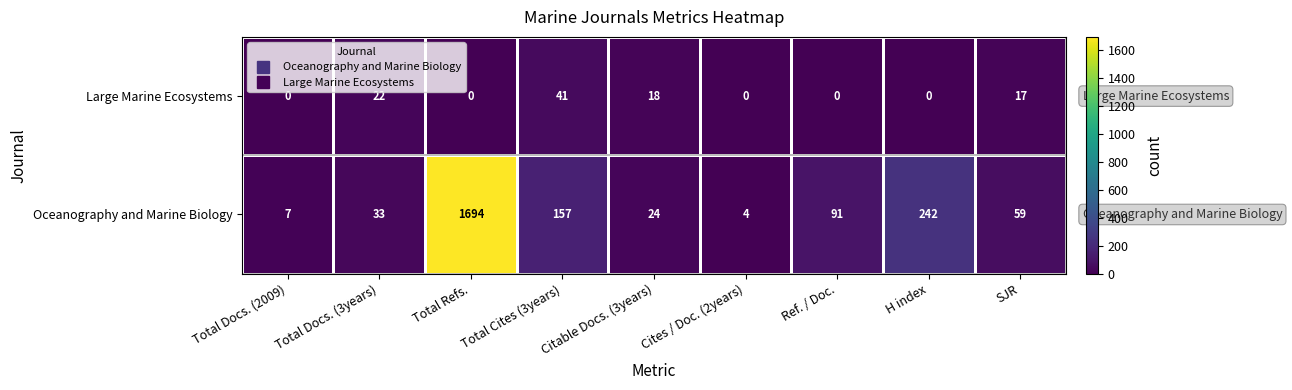

Rank the series by their average value, from highest to lowest.

Oceanography and Marine Biology, Large Marine Ecosystems